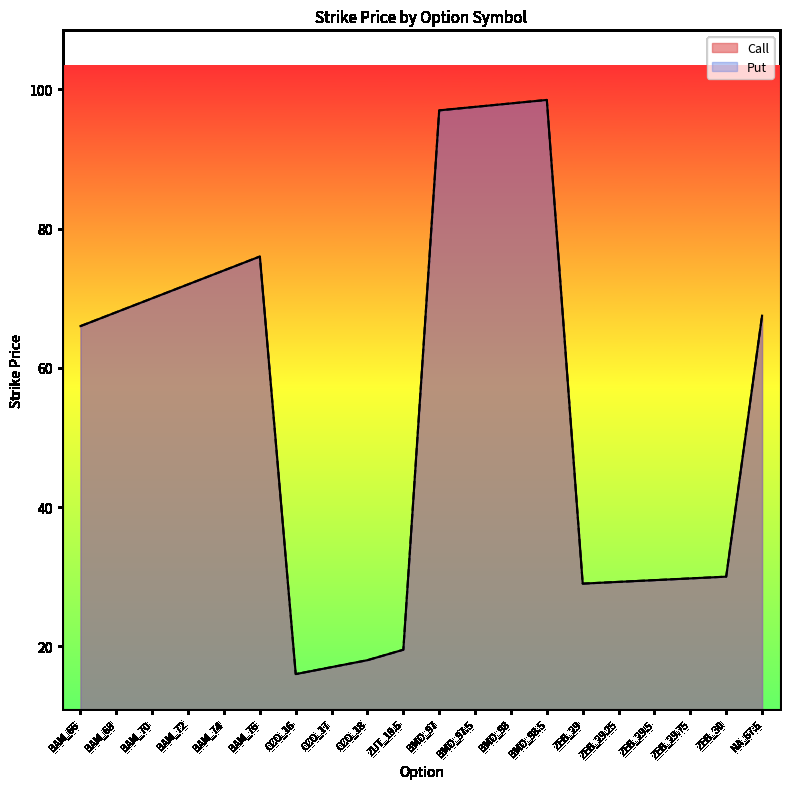

How many values in the Call series are below 67?

10